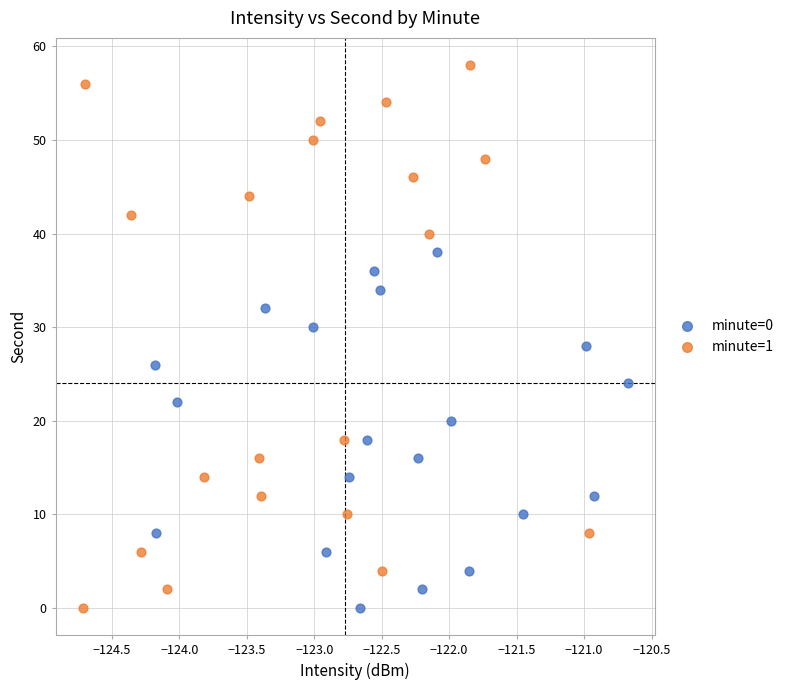

Which series has the largest Y range (max minus min)?

minute=1